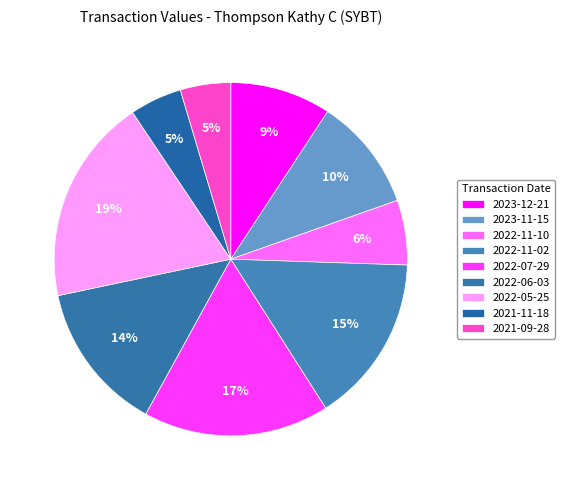

To the nearest percent, what is the combined percentage of 2022-06-03 and 2022-07-29?

31%